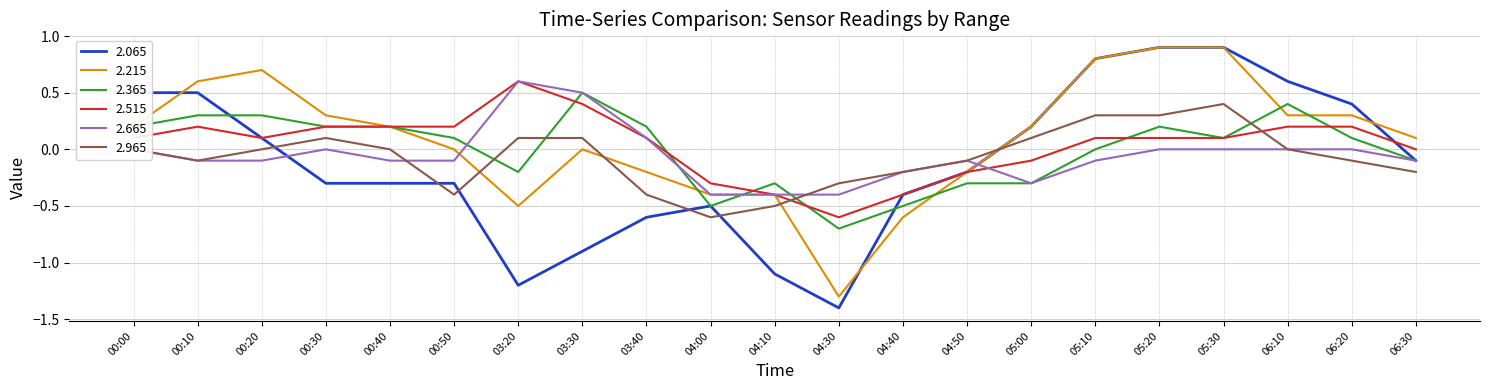

What position from the left is 03:20?

7